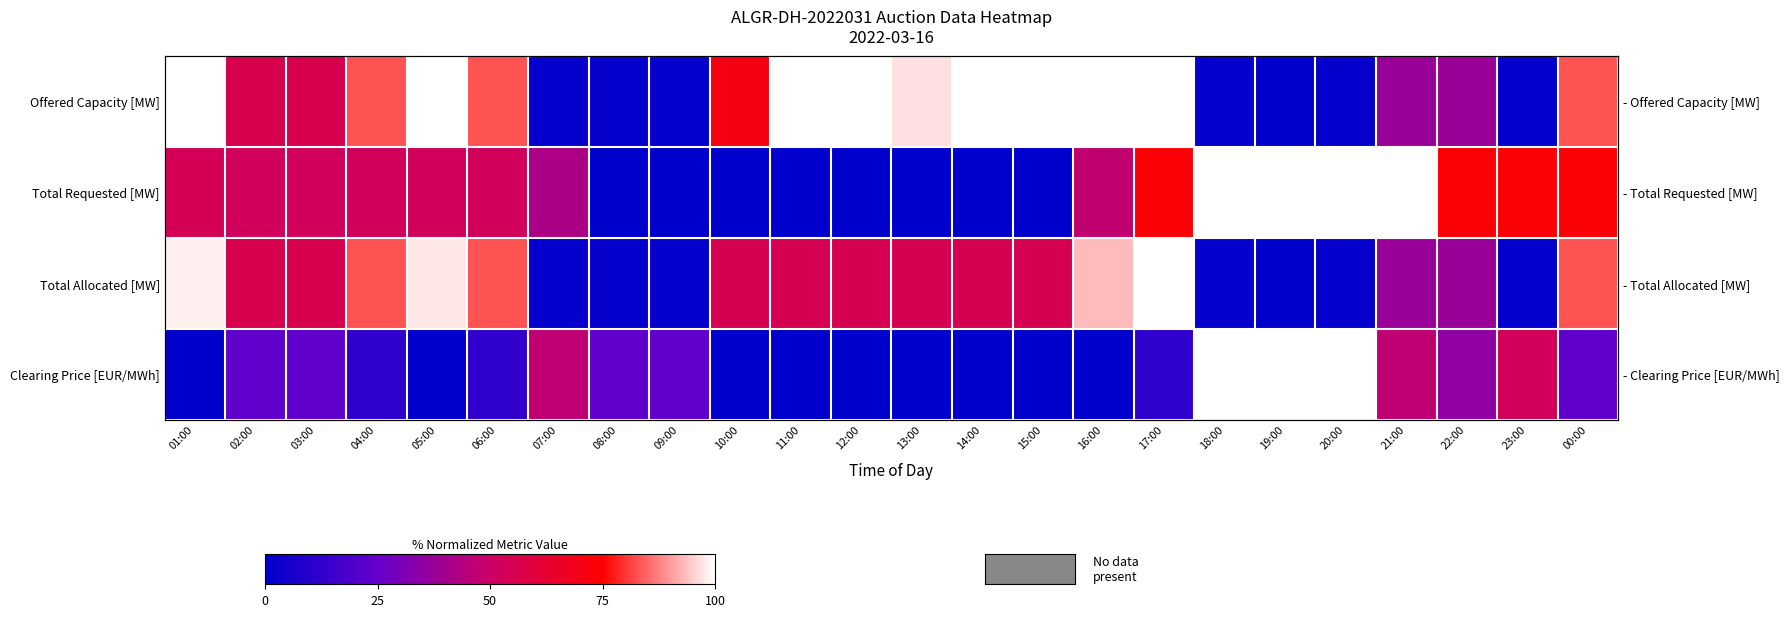

What is the spread (max minus min) of values at 10:00?

70.1